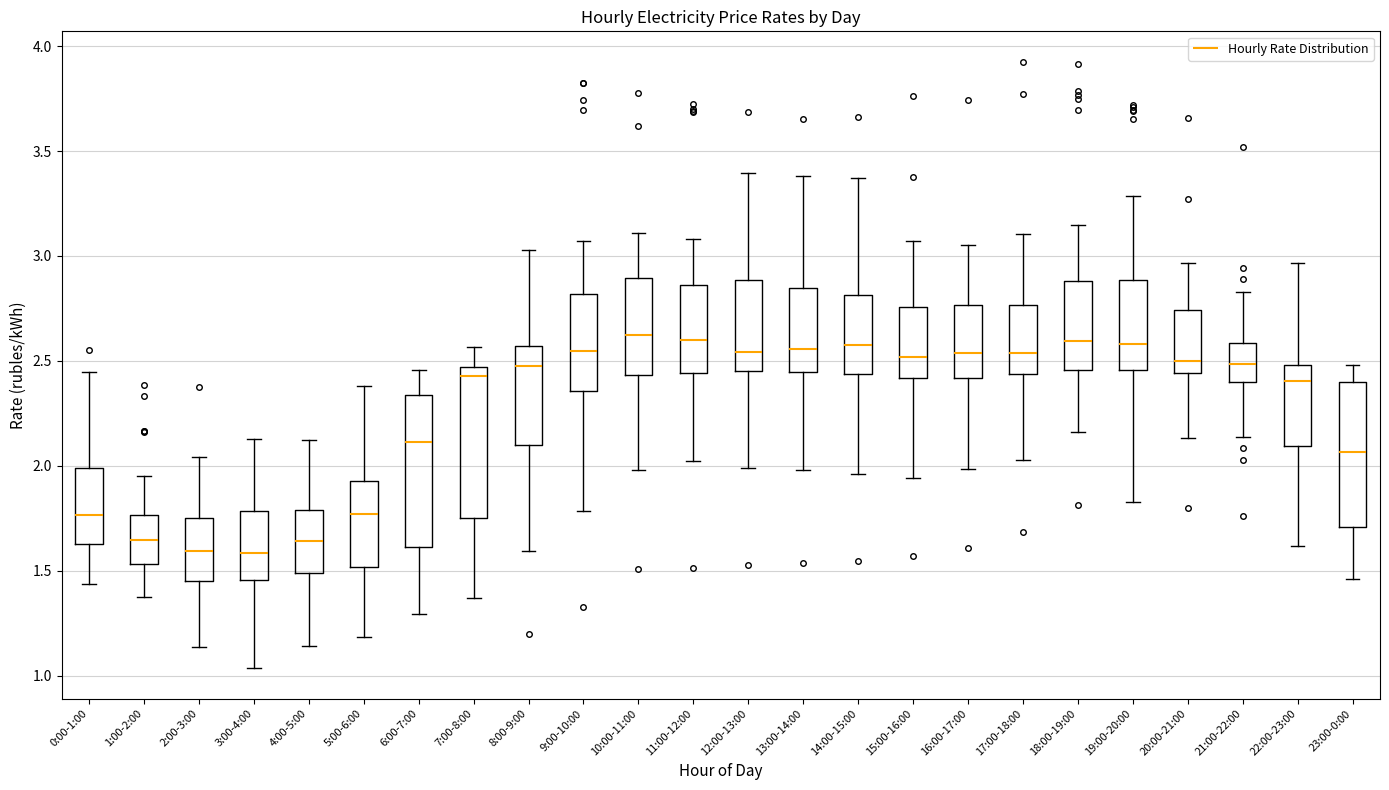

Reading left to right, read every box against the y-axis: the position of its median line, the range the box covers, and the ends of its whiskers. The values are not printed on the chart, so give them approximately, as read against the axis.

0:00-1:00: median 1.75, box 1.65 to 2.00, whiskers 1.45 to 2.45
1:00-2:00: median 1.65, box 1.55 to 1.75, whiskers 1.35 to 1.95
2:00-3:00: median 1.60, box 1.45 to 1.75, whiskers 1.15 to 2.05
3:00-4:00: median 1.60, box 1.45 to 1.80, whiskers 1.05 to 2.15
4:00-5:00: median 1.65, box 1.50 to 1.80, whiskers 1.15 to 2.10
5:00-6:00: median 1.75, box 1.50 to 1.95, whiskers 1.20 to 2.40
6:00-7:00: median 2.10, box 1.60 to 2.35, whiskers 1.30 to 2.45
7:00-8:00: median 2.45 (just below the box's upper edge), box 1.75 to 2.45, whiskers 1.35 to 2.55
8:00-9:00: median 2.45, box 2.10 to 2.55, whiskers 1.60 to 3.05
9:00-10:00: median 2.55, box 2.35 to 2.80, whiskers 1.80 to 3.05
10:00-11:00: median 2.65, box 2.45 to 2.90, whiskers 2.00 to 3.10
11:00-12:00: median 2.60, box 2.45 to 2.85, whiskers 2.00 to 3.10
12:00-13:00: median 2.55, box 2.45 to 2.90, whiskers 2.00 to 3.40
13:00-14:00: median 2.55, box 2.45 to 2.85, whiskers 2.00 to 3.40
14:00-15:00: median 2.60, box 2.45 to 2.80, whiskers 1.95 to 3.35
15:00-16:00: median 2.50, box 2.40 to 2.75, whiskers 1.95 to 3.05
16:00-17:00: median 2.55, box 2.40 to 2.75, whiskers 2.00 to 3.05
17:00-18:00: median 2.55, box 2.45 to 2.75, whiskers 2.05 to 3.10
18:00-19:00: median 2.60, box 2.45 to 2.90, whiskers 2.15 to 3.15
19:00-20:00: median 2.60, box 2.45 to 2.90, whiskers 1.85 to 3.30
20:00-21:00: median 2.50, box 2.45 to 2.75, whiskers 2.15 to 2.95
21:00-22:00: median 2.50, box 2.40 to 2.60, whiskers 2.15 to 2.85
22:00-23:00: median 2.40, box 2.10 to 2.50, whiskers 1.60 to 2.95
23:00-0:00: median 2.05, box 1.70 to 2.40, whiskers 1.45 to 2.50